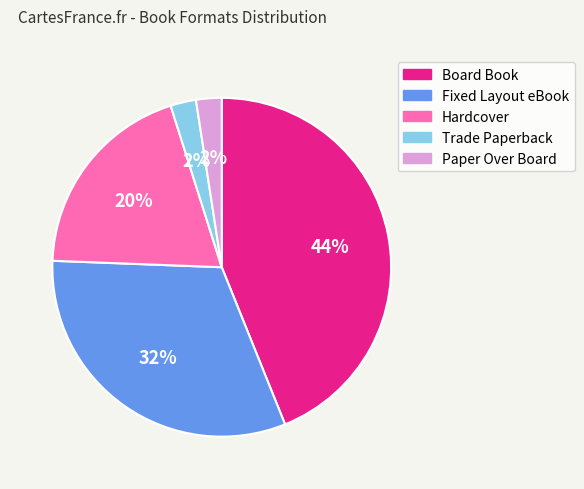

Approximately how many times larger is the value at Trade Paperback compared to Fixed Layout eBook?

0.1